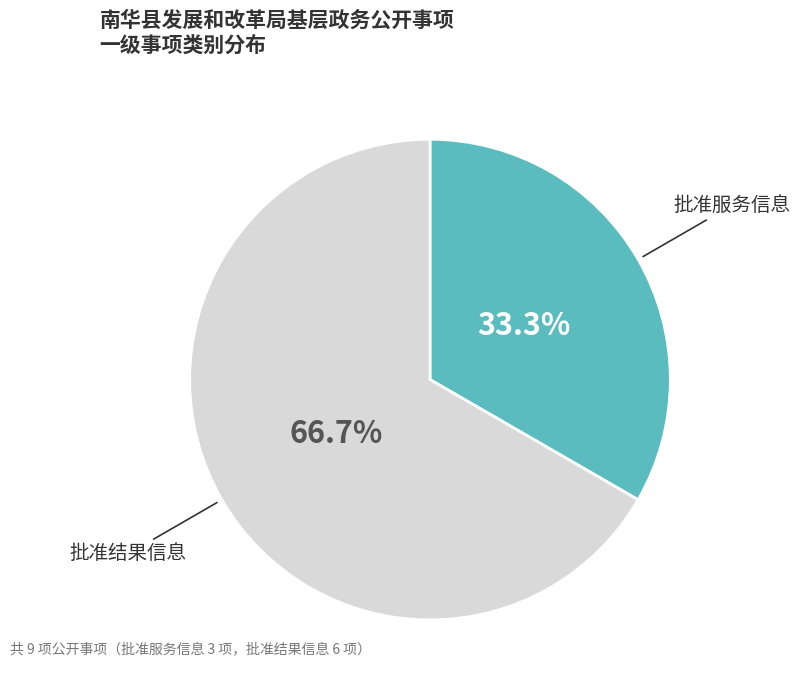

Which has a higher value, 批准结果信息 or 批准服务信息?

批准结果信息